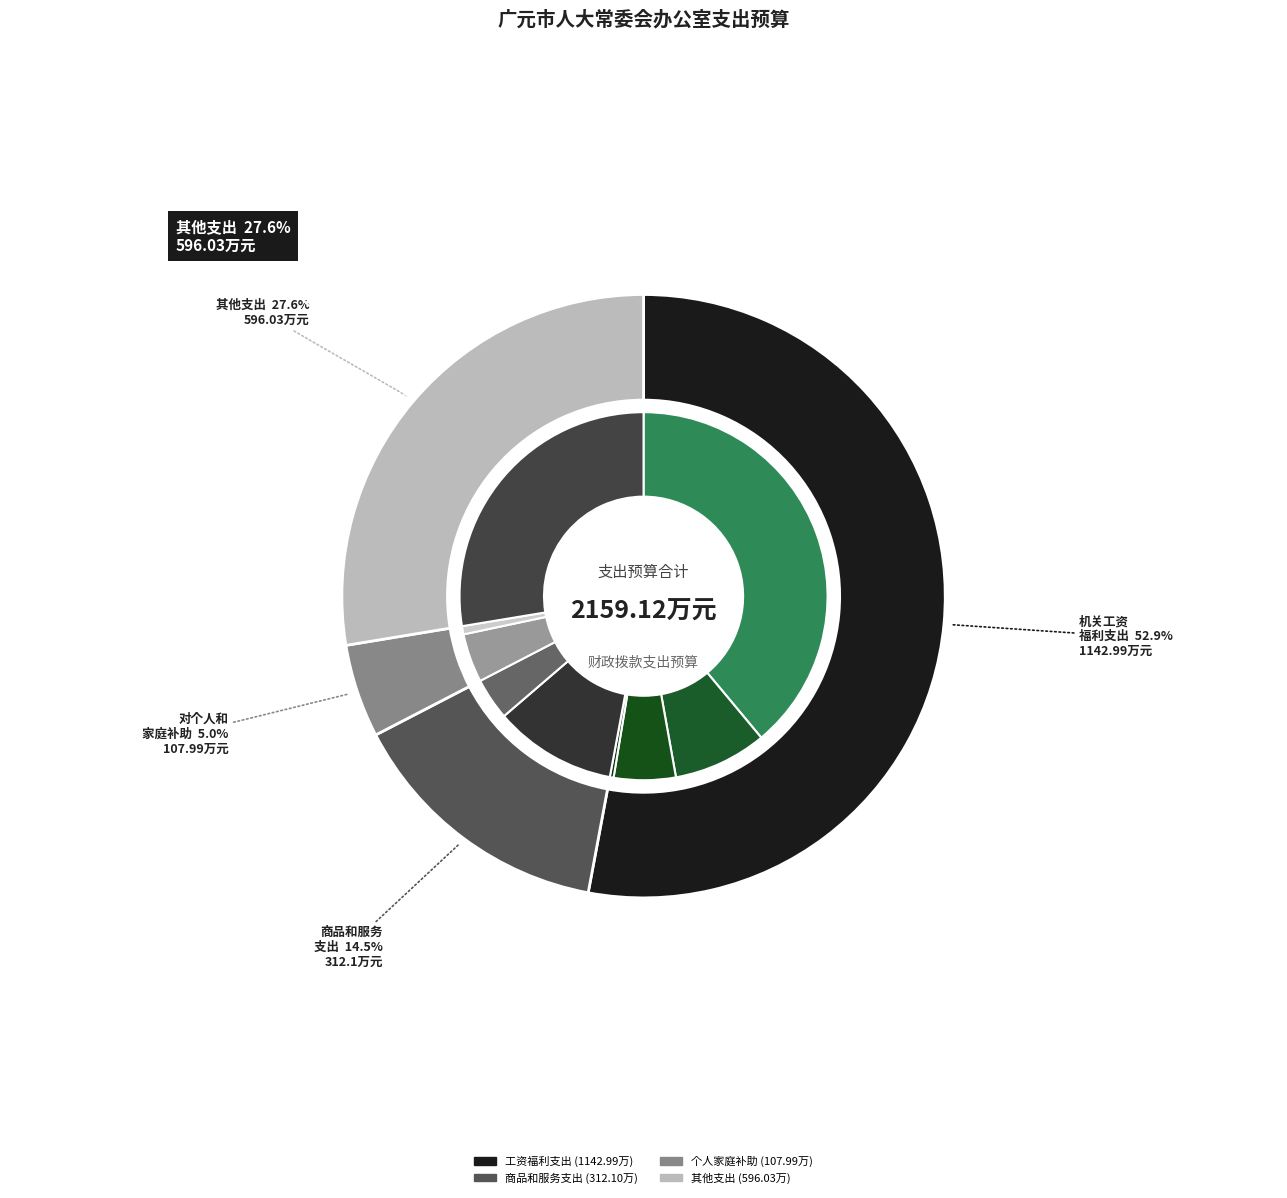

What is the smallest slice in the pie chart?

公务接待费